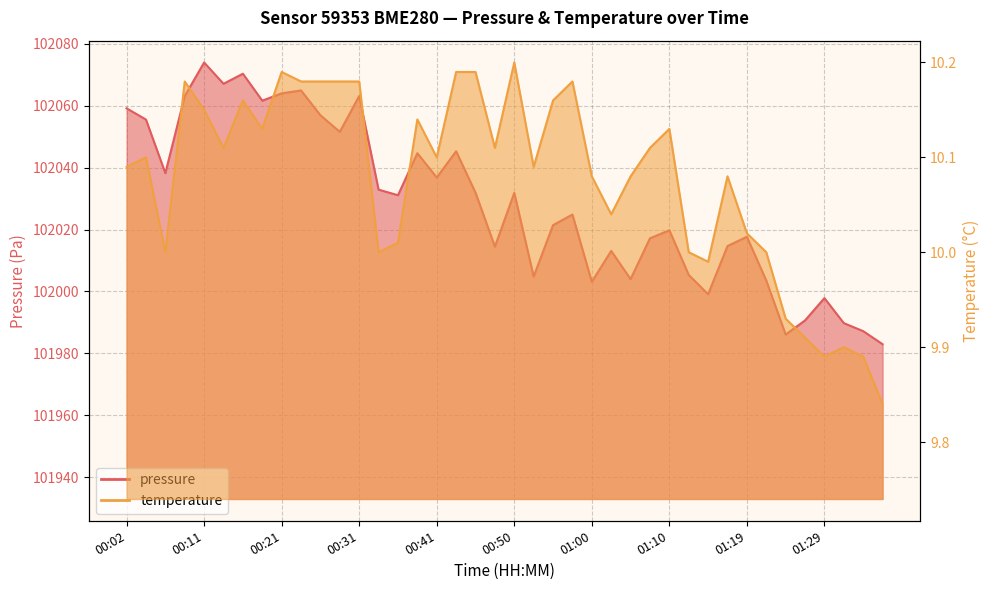

How many values in the temperature series are below 10?

7